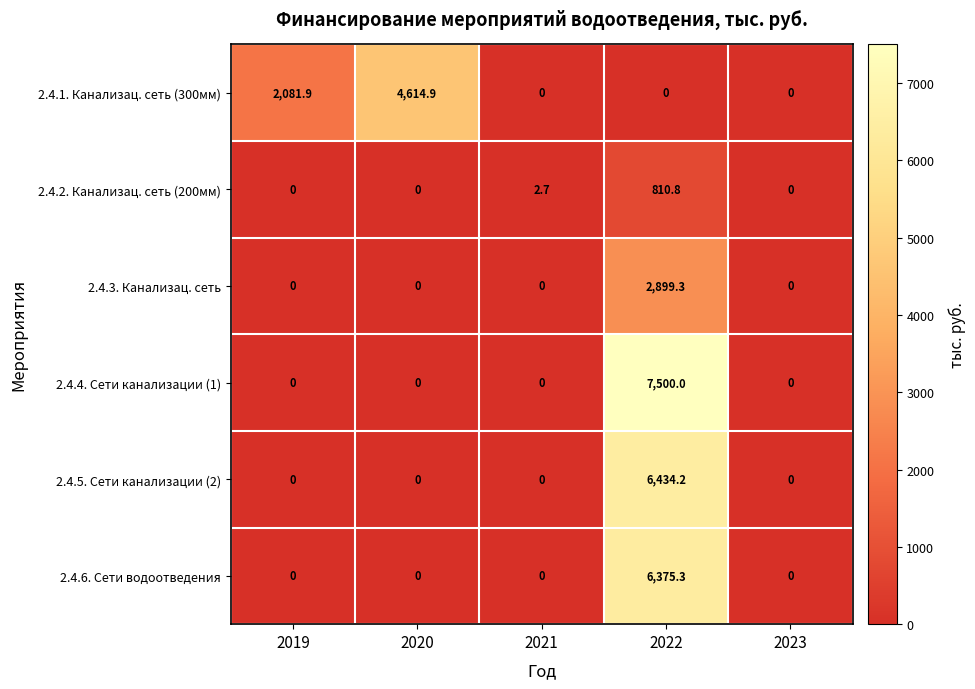

What is the maximum value shown in the chart?

7500.0